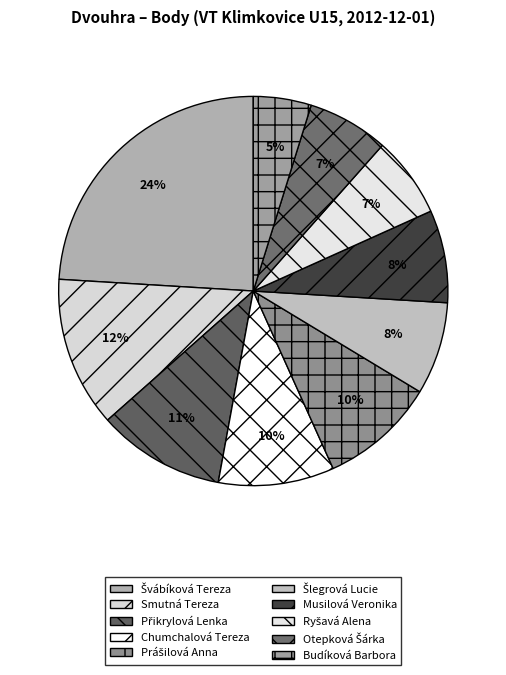

Which slice is the largest?

Švábíková Tereza